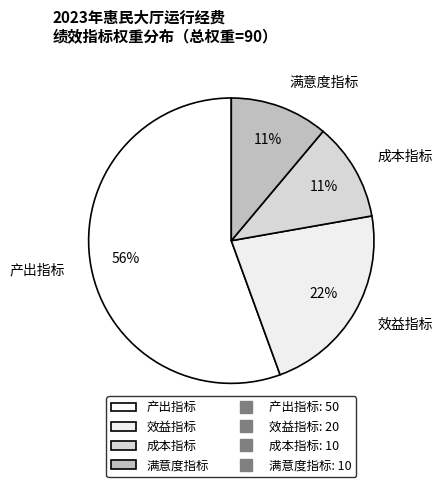

Does 效益指标 account for over 50% of the chart?

No